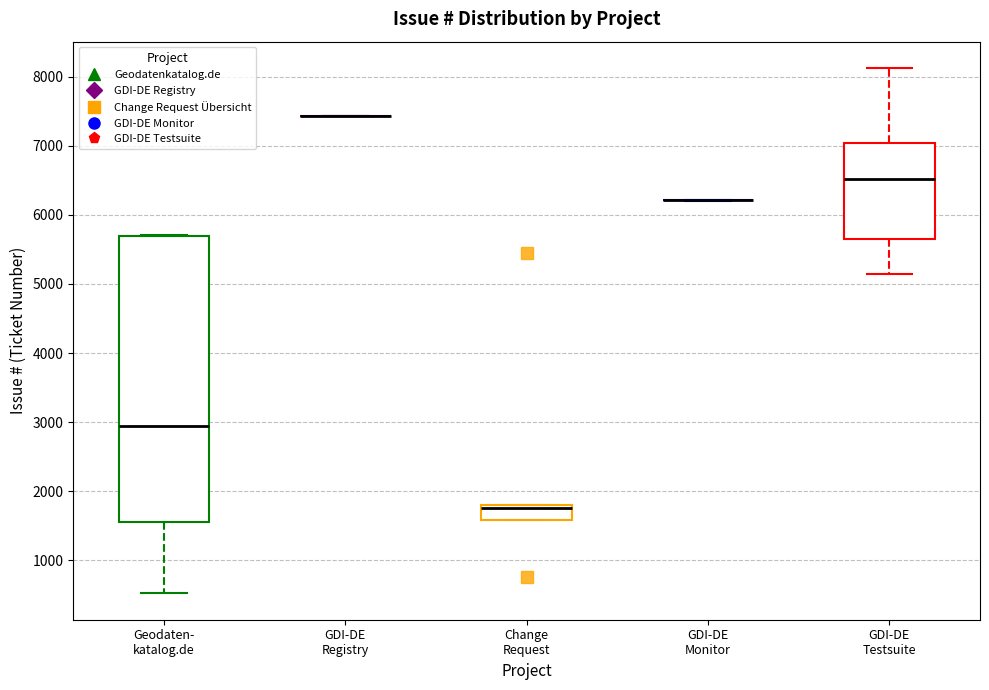

Where is the upper edge of the box for Geodaten- katalog.de on the y-axis? The values are not printed on the chart, so give them approximately, as read against the axis.

5700